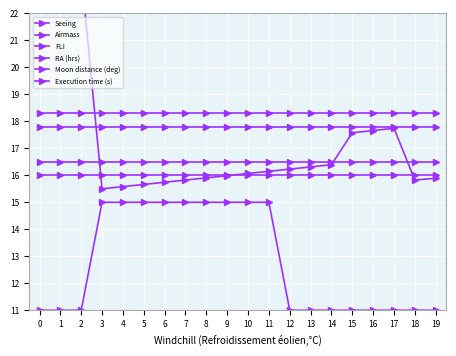

Rank the series by their maximum value, from highest to lowest.

RA (hrs), Moon distance (deg), Execution time (s), Airmass, FLI, Seeing